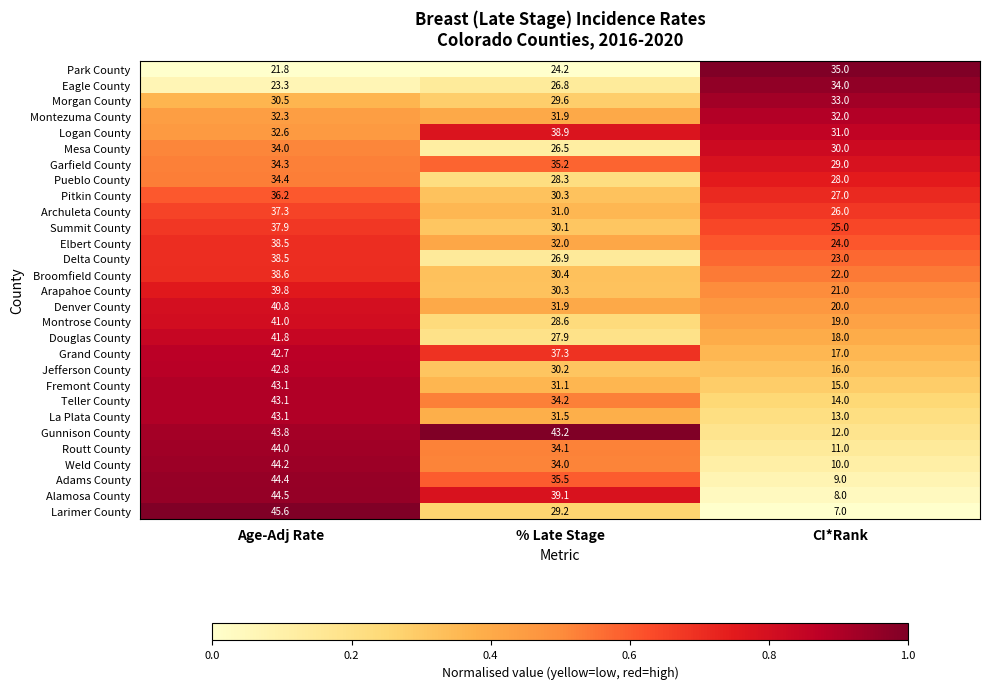

Which category has the highest value in the Logan County series?

% Late Stage